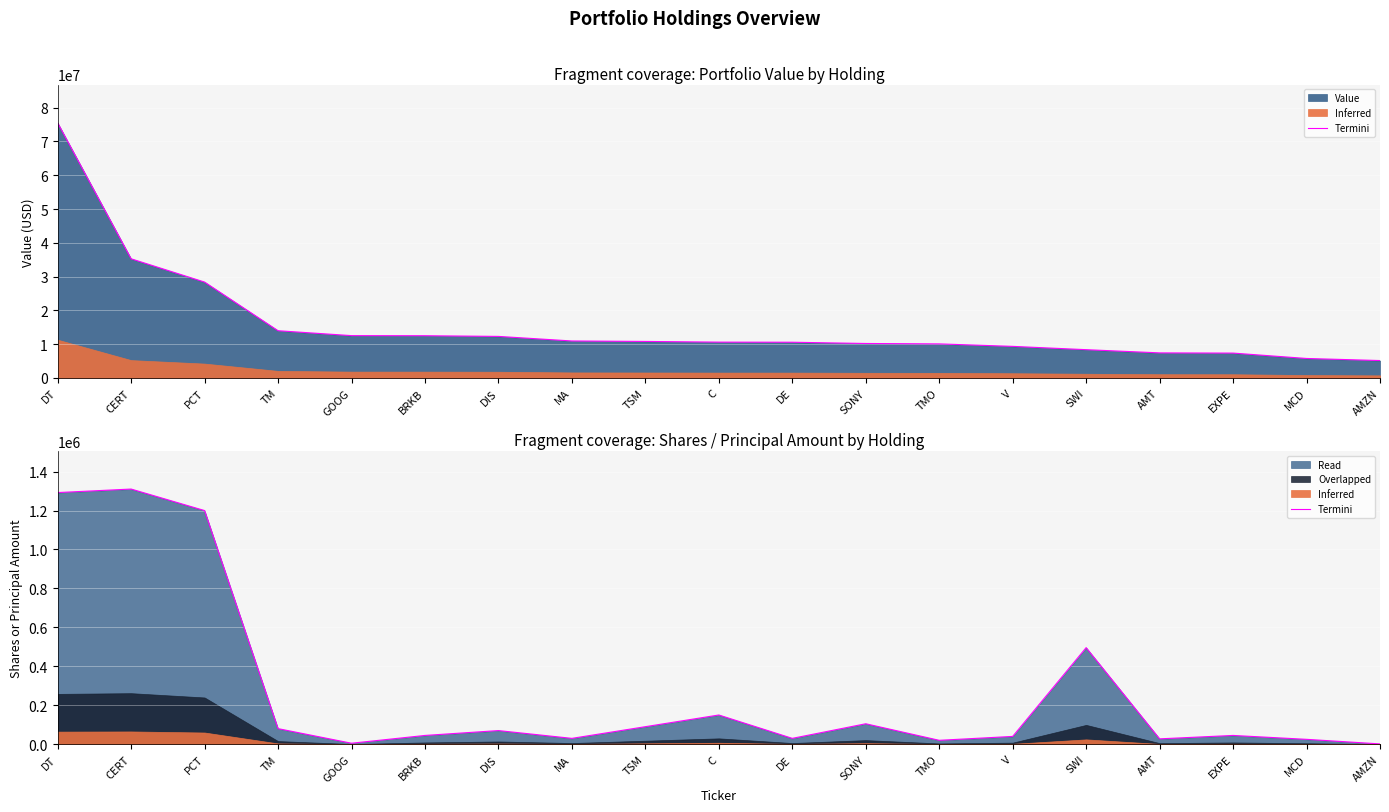

Rank the categories by value from lowest to highest.

AMZN, GOOG, TMO, MCD, AMT, MA, DE, V, BRKB, EXPE, DIS, TM, TSM, SONY, C, SWI, PCT, DT, CERT